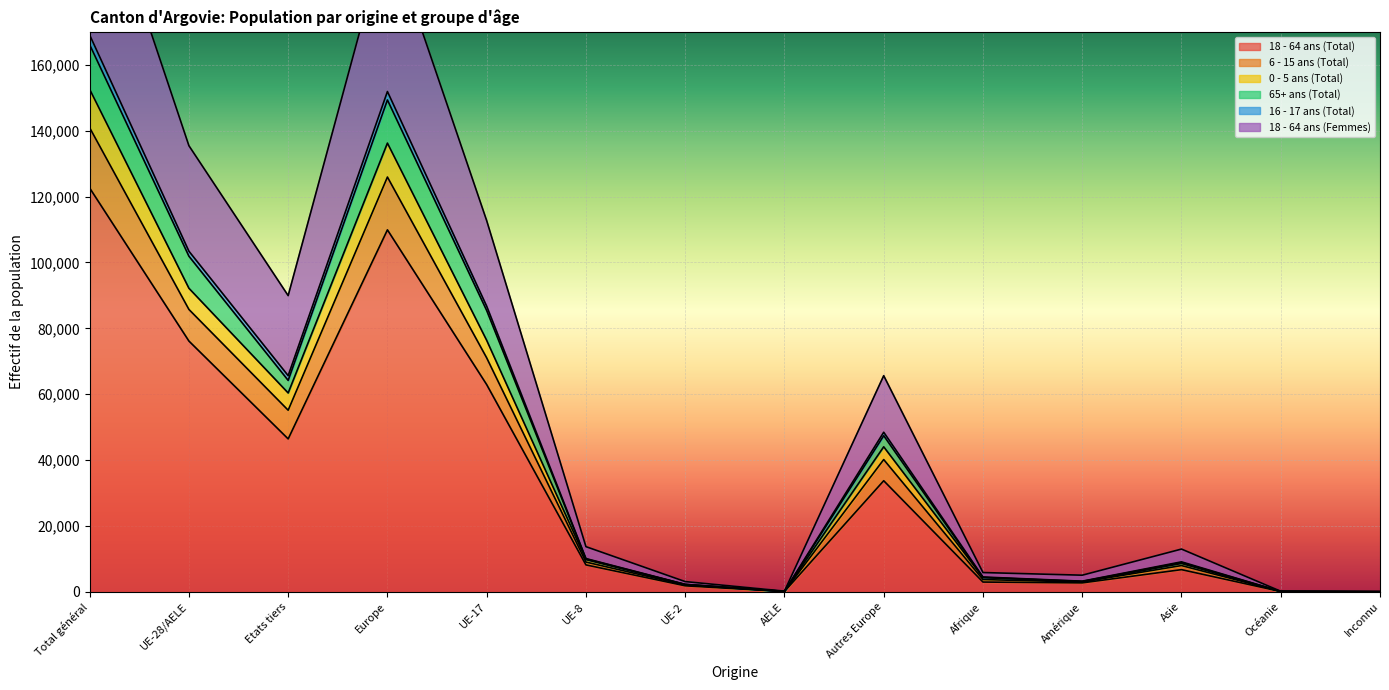

At which category does the chart reach its peak across all series?

Total général